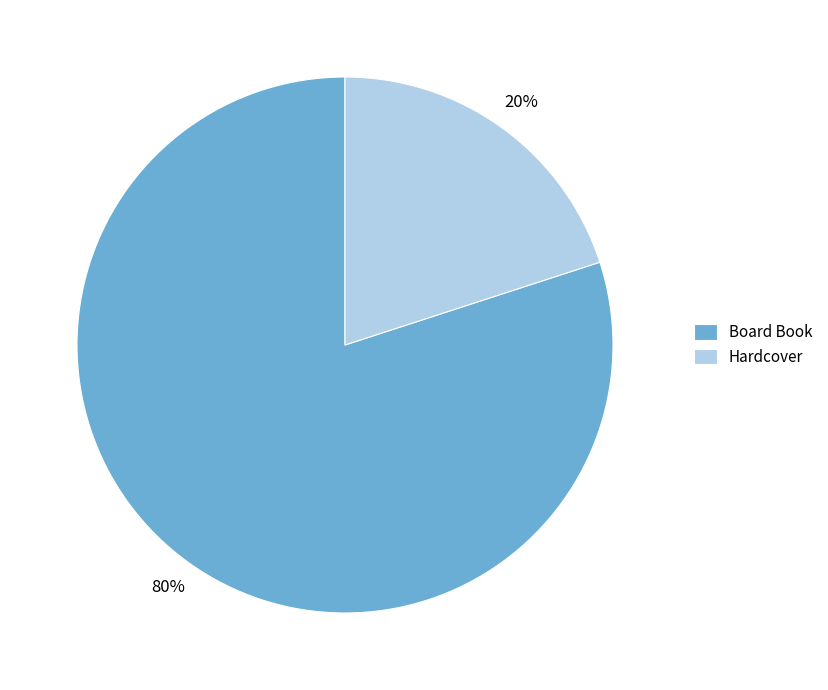

To the nearest percent, what percentage of the pie is Hardcover?

20%